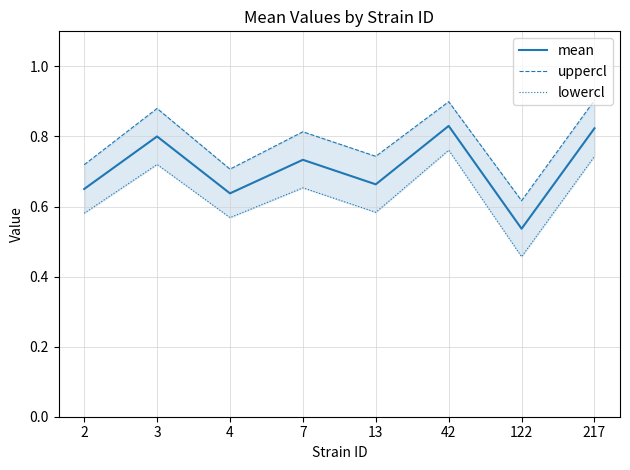

At which category does mean reach its first local valley?

4